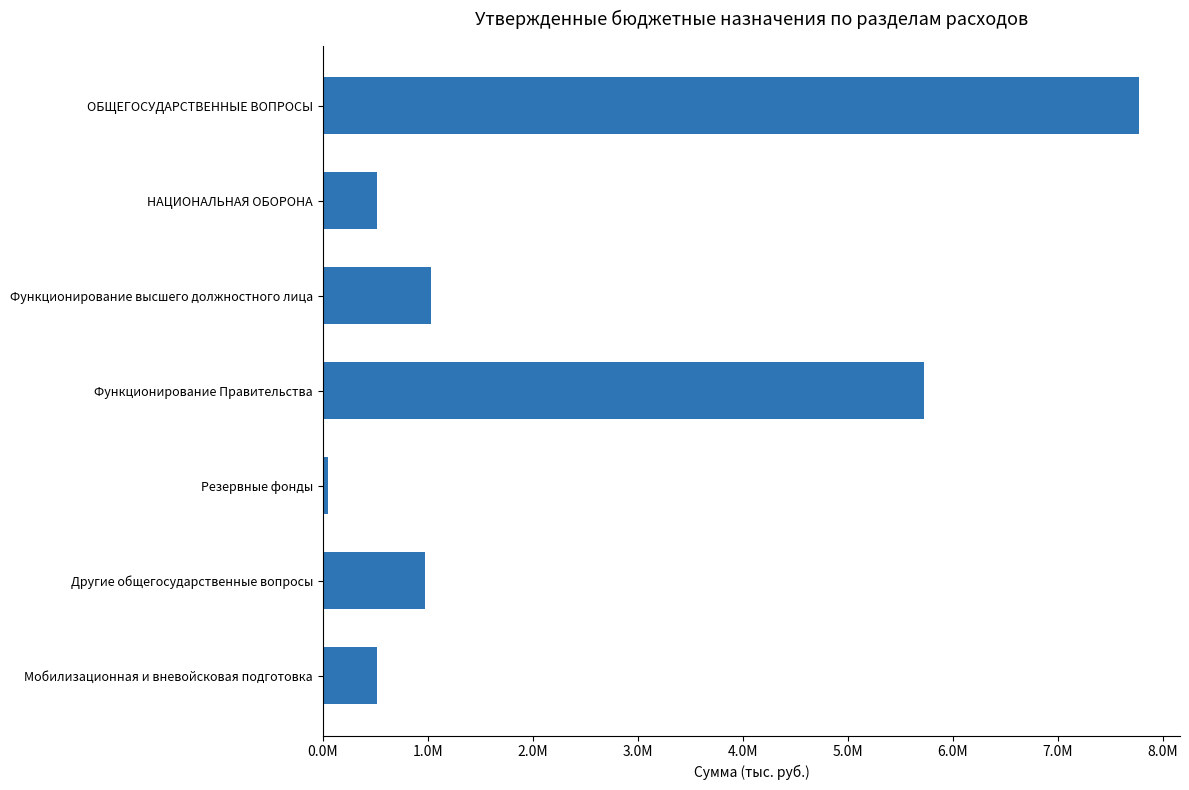

Are the bars horizontal?

Yes